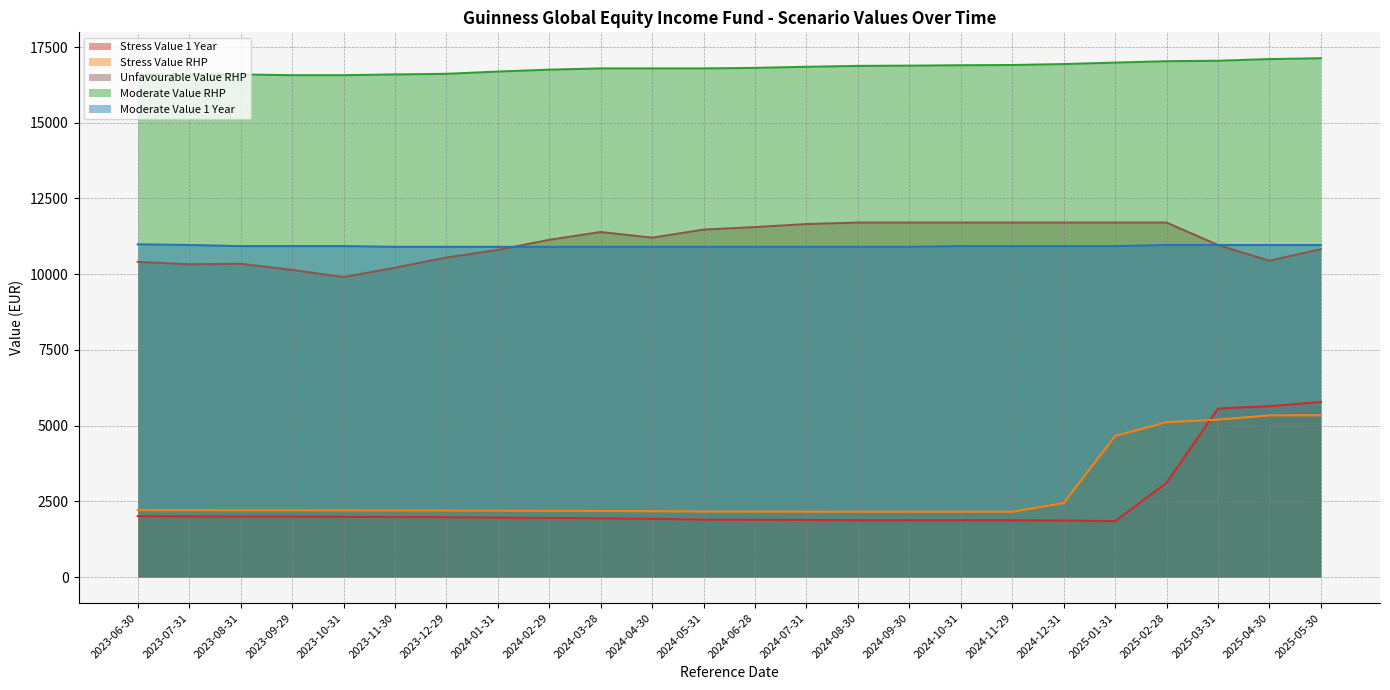

Which series has the largest total across all categories?

Moderate Value RHP